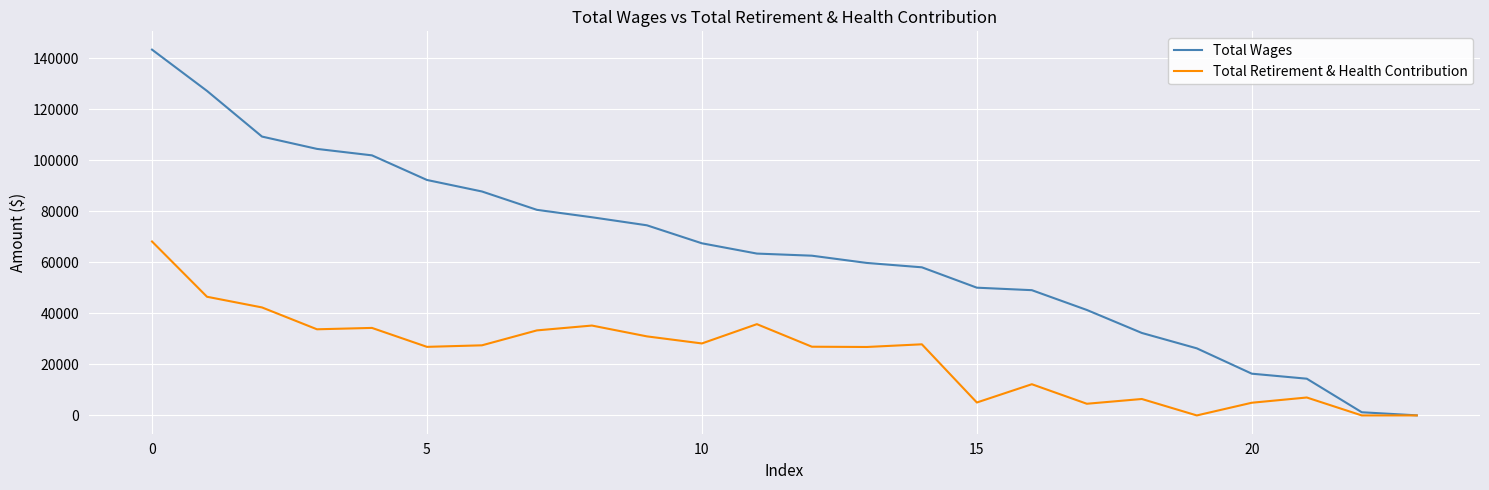

How many lines are shown in the chart?

2